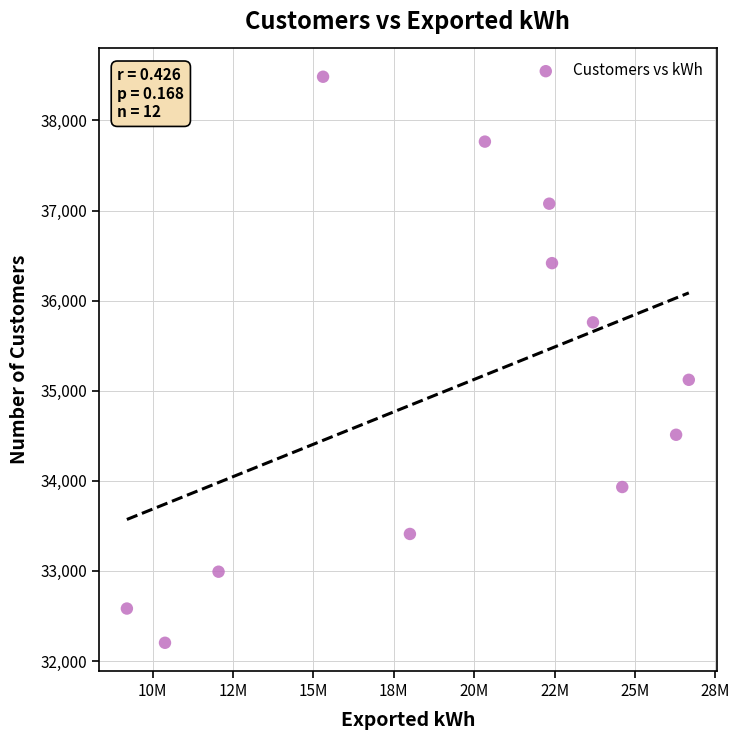

What Y value in the scatter plot is closest to 35343?

35121